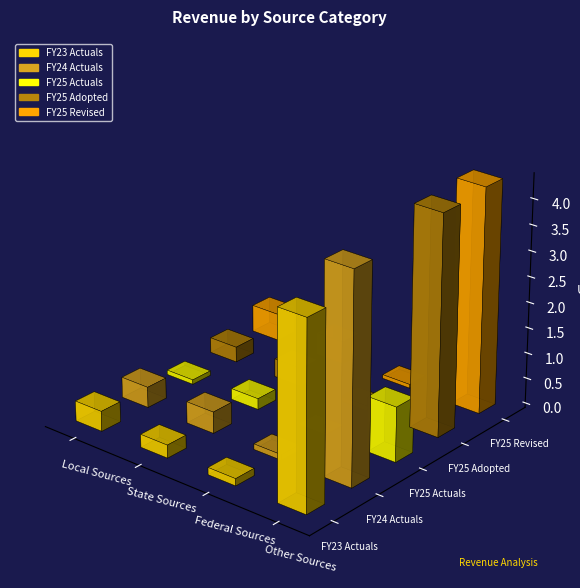

True or false: FY25 Revised has a value of 262180.1 at State Sources.

False